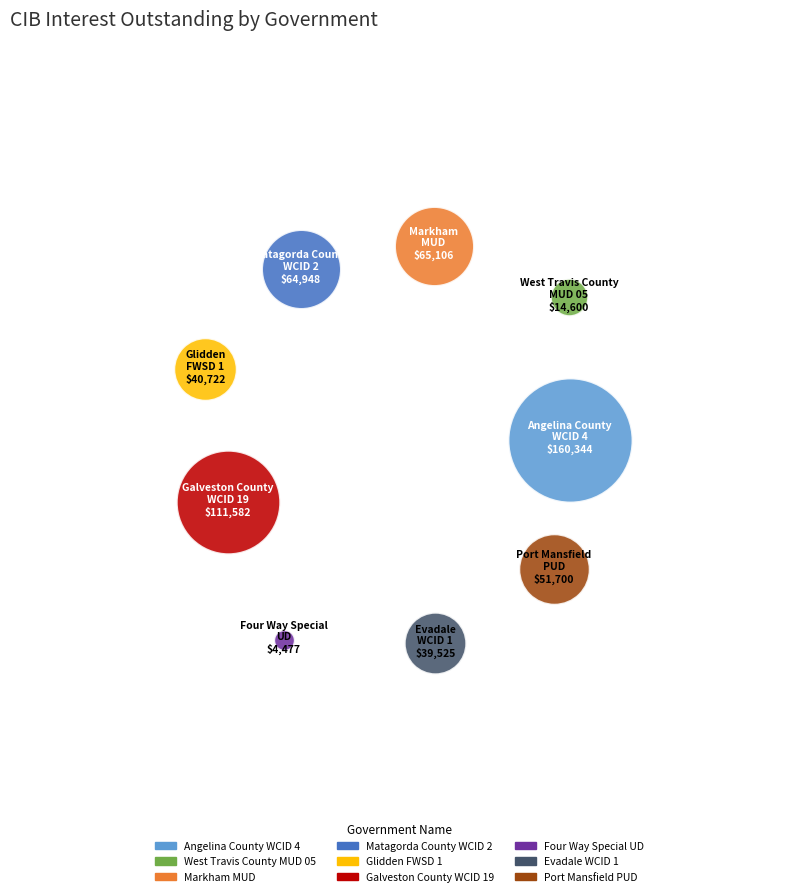

What are all the series names shown in the legend?

Angelina County WCID 4, West Travis County MUD 05, Markham MUD, Matagorda County WCID 2, Glidden FWSD 1, Galveston County WCID 19, Four Way Special UD, Evadale WCID 1, Port Mansfield PUD